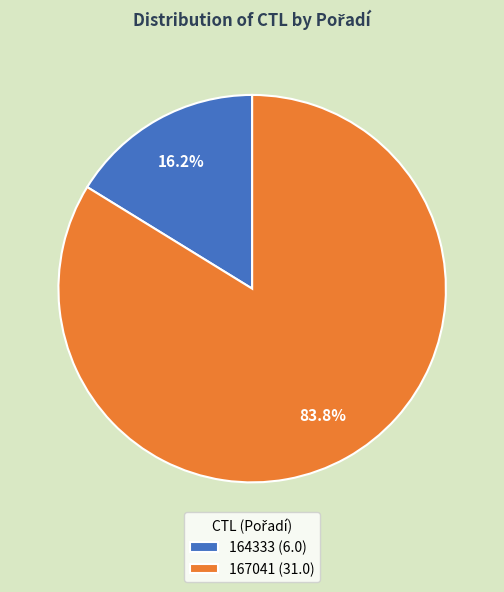

Is there any slice that represents more than half of the pie?

Yes